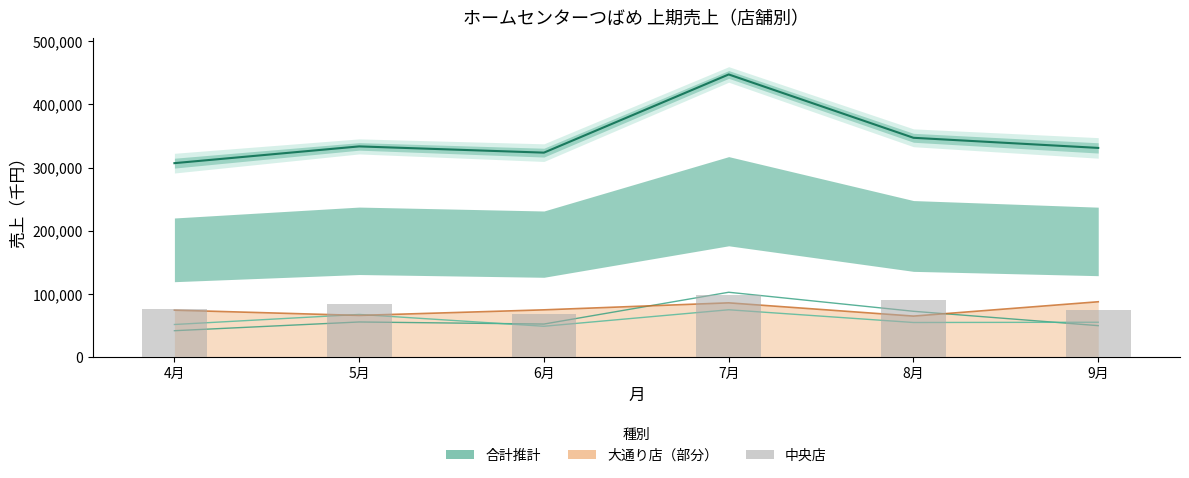

The 湖北店 series shows 73710 at 4月. True or false?

False